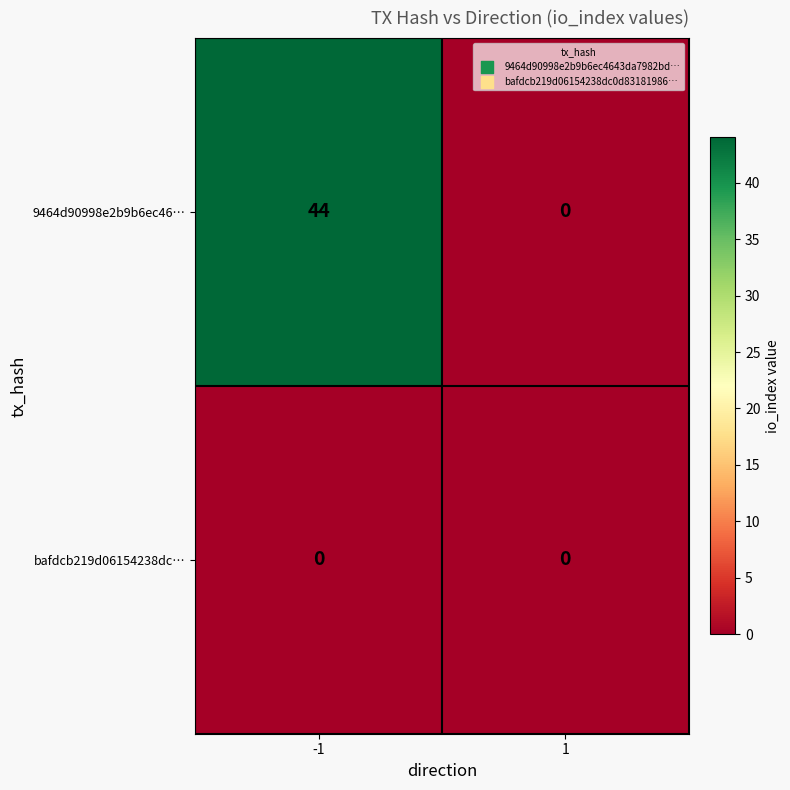

The 9464d90998e2b9b6ec46… series shows 44 at -1. True or false?

True